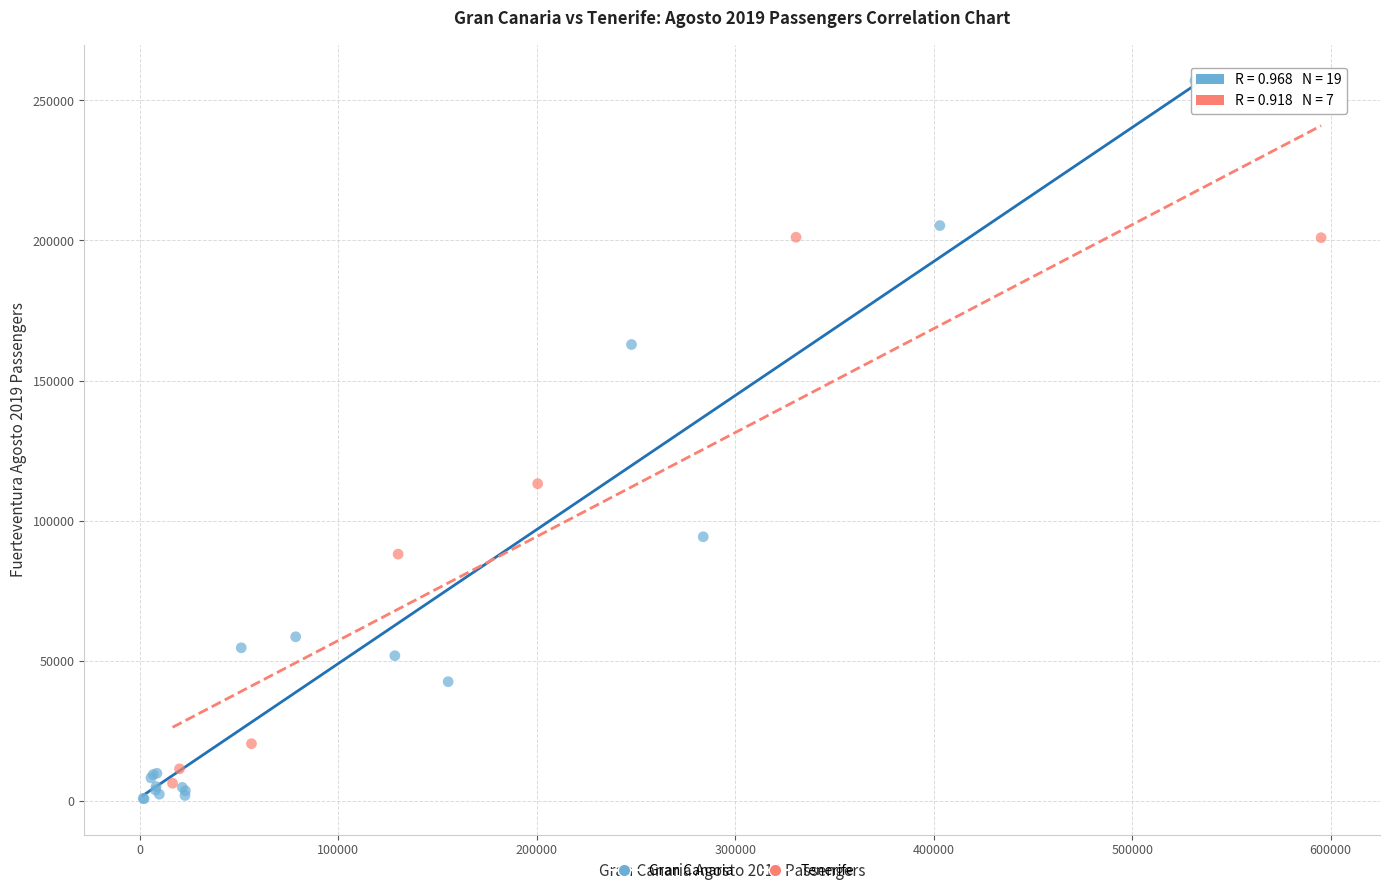

Which series has the largest Y range (max minus min)?

Gran Canaria